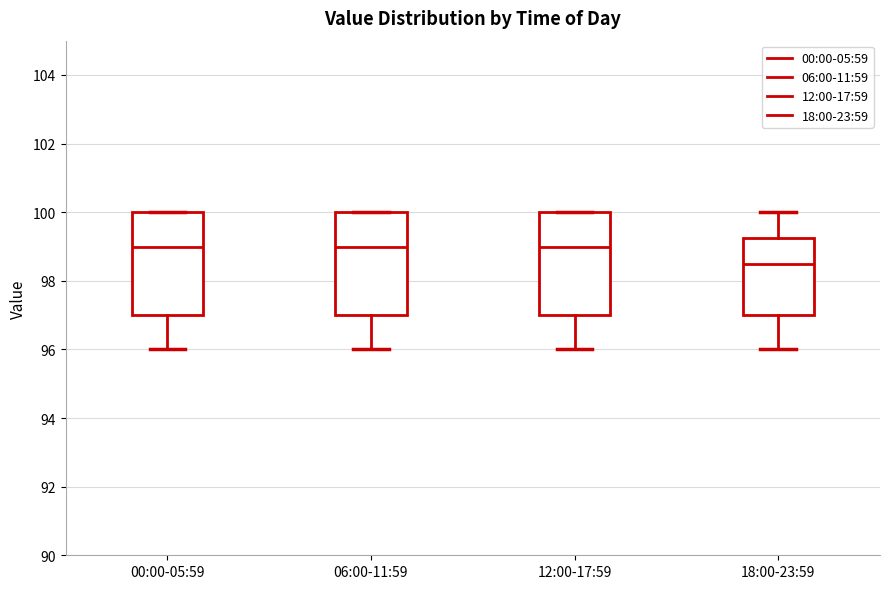

Reading left to right, read every box against the y-axis: the position of its median line, the range the box covers, and the ends of its whiskers. The values are not printed on the chart, so give them approximately, as read against the axis.

00:00-05:59: median 99.0, box 97.0 to 100.0, whiskers 96.0 to 100.0
06:00-11:59: median 99.0, box 97.0 to 100.0, whiskers 96.0 to 100.0
12:00-17:59: median 99.0, box 97.0 to 100.0, whiskers 96.0 to 100.0
18:00-23:59: median 98.6, box 97.0 to 99.2, whiskers 96.0 to 100.0